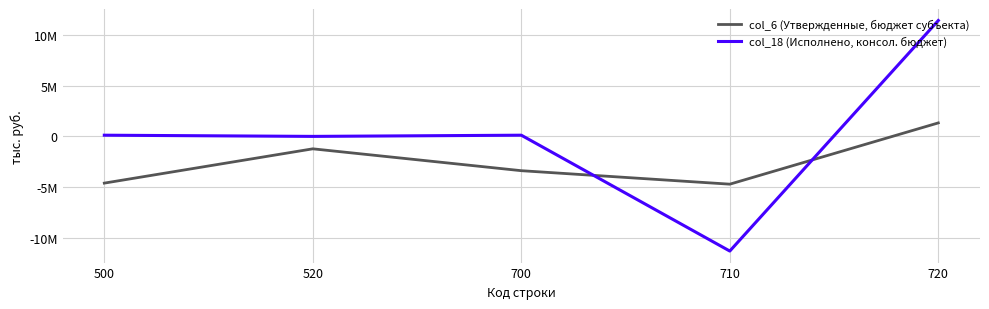

At which label is col_6 (Утвержденные, бюджет субъекта) closest to -1694750?

520